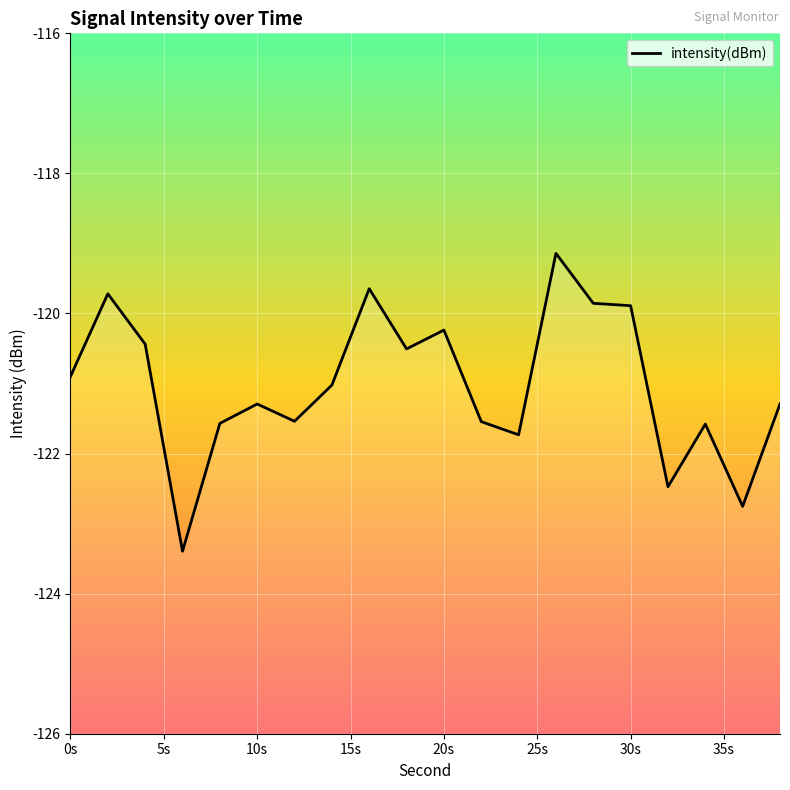

What is the value of the 1st point from the left?

-120.9